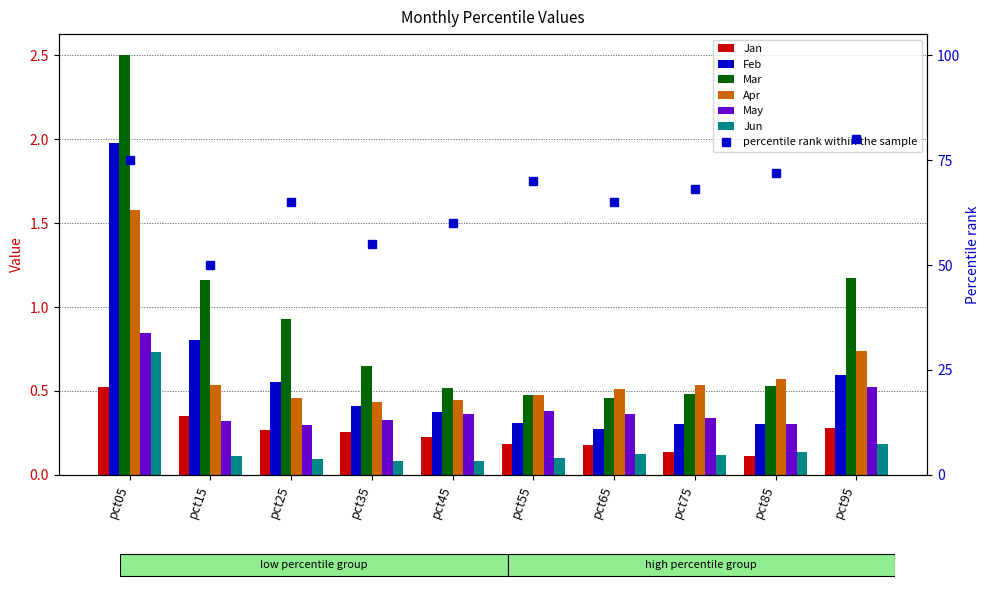

What is the difference between the highest and lowest values at pct25?

0.8